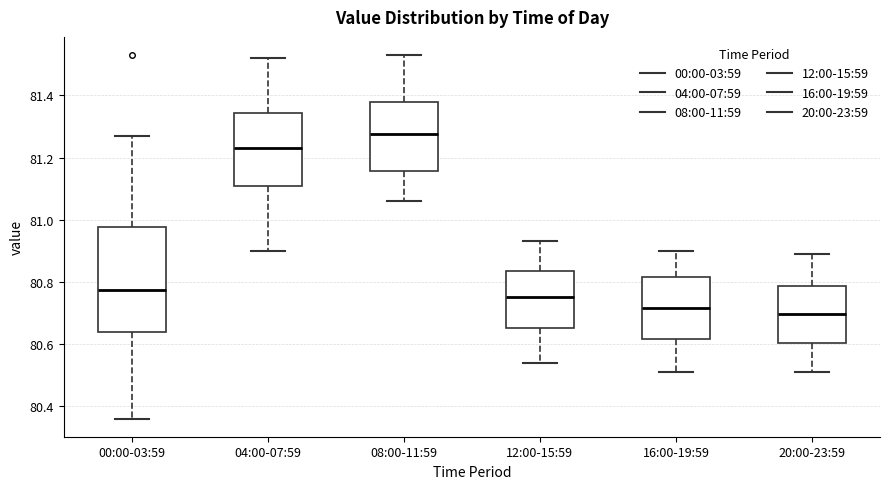

Which box is the tallest, from its lower edge to its upper edge?

00:00-03:59